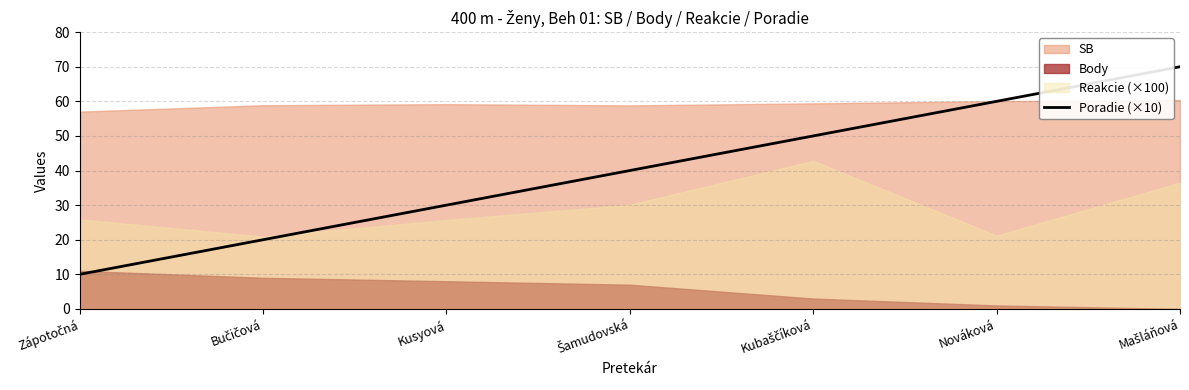

At which label does the data first exceed 40?

Kubaščíková